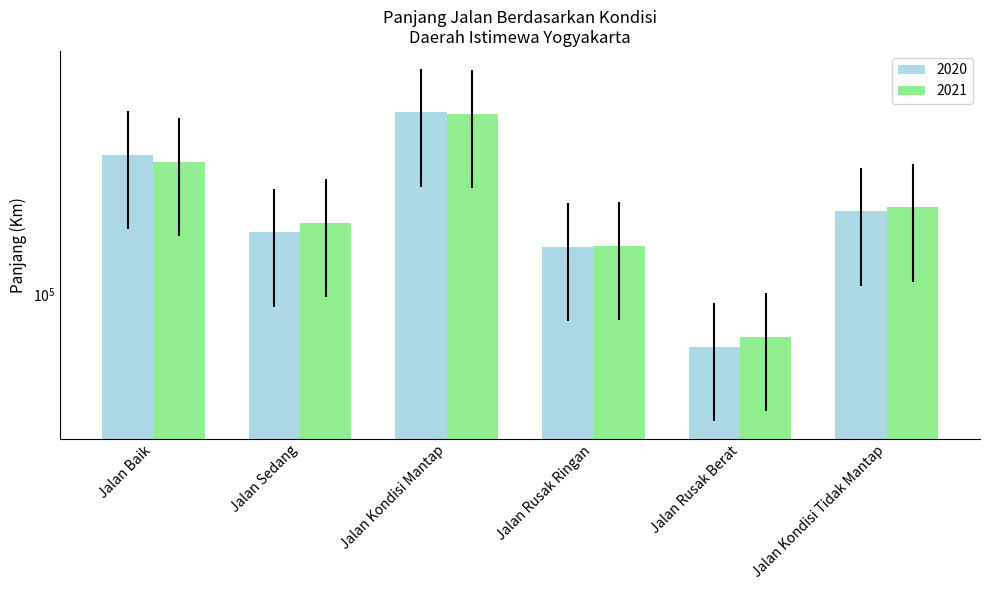

At which label does 2020 first exceed 216280?

Jalan Baik